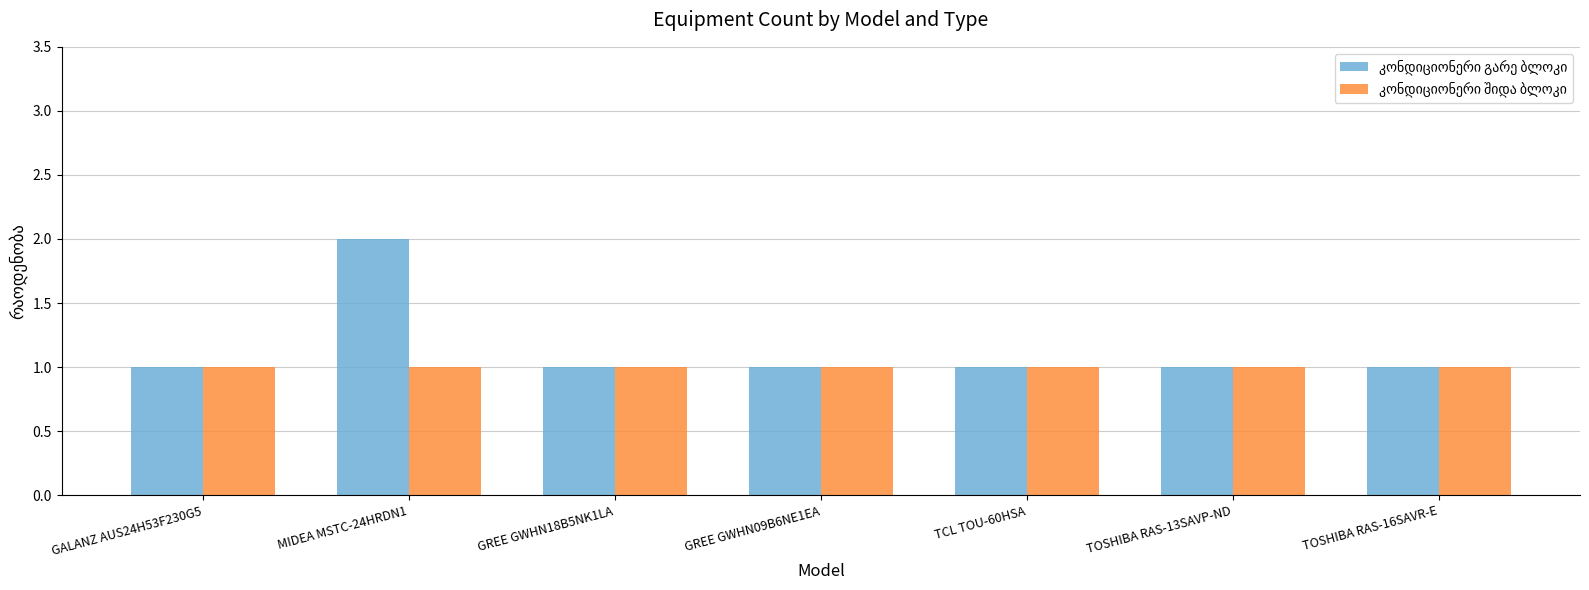

What is the highest value of the კონდიციონერი გარე ბლოკი series?

2